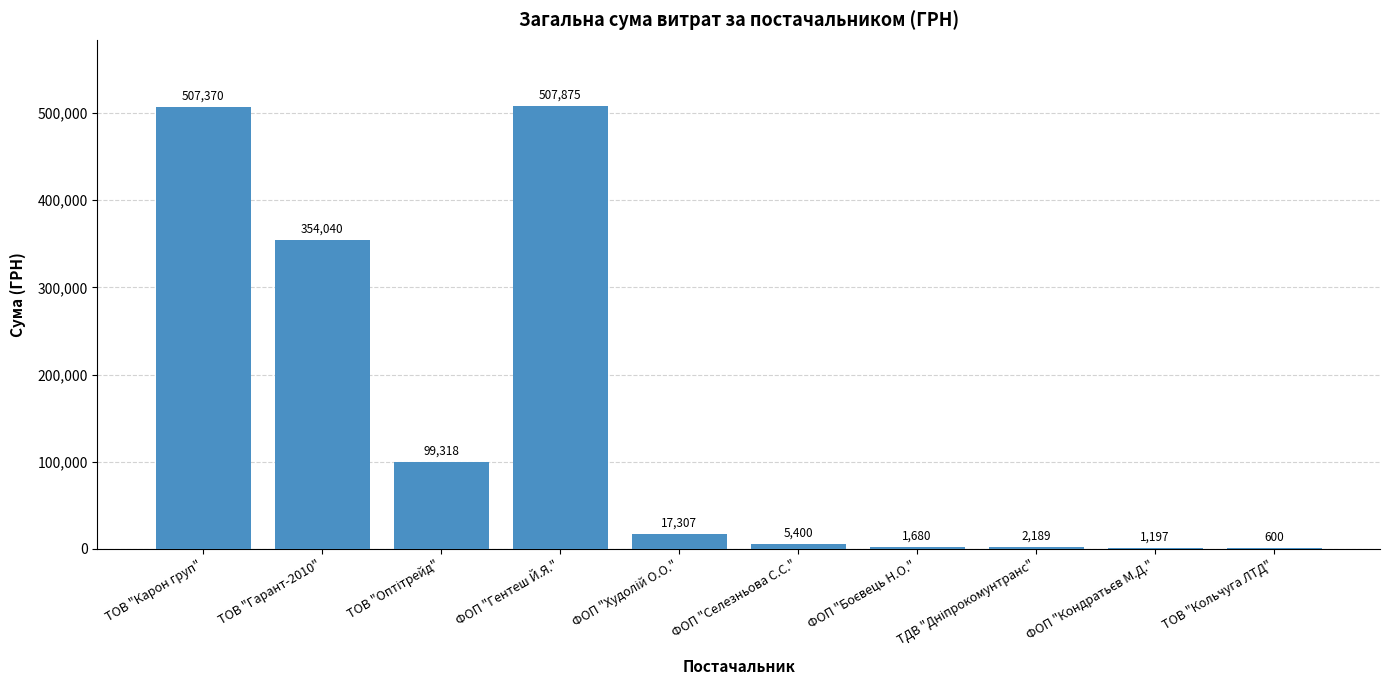

Count the number of categories in the chart.

10